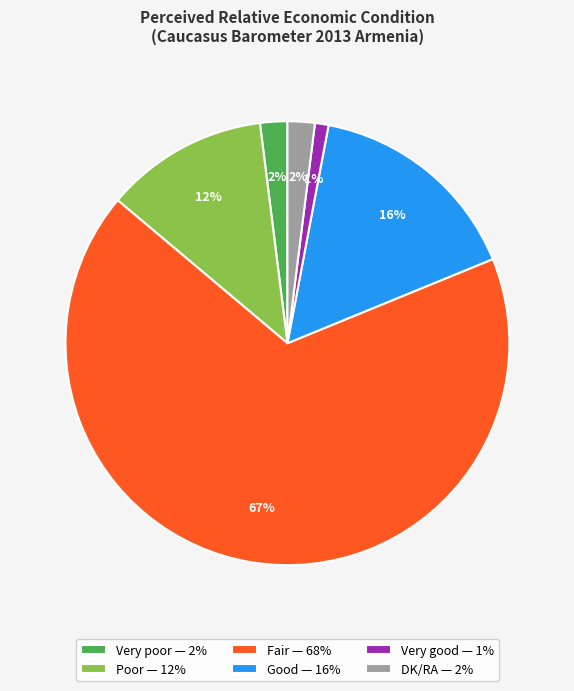

What percentage is the DK/RA slice, to the nearest percent?

2%